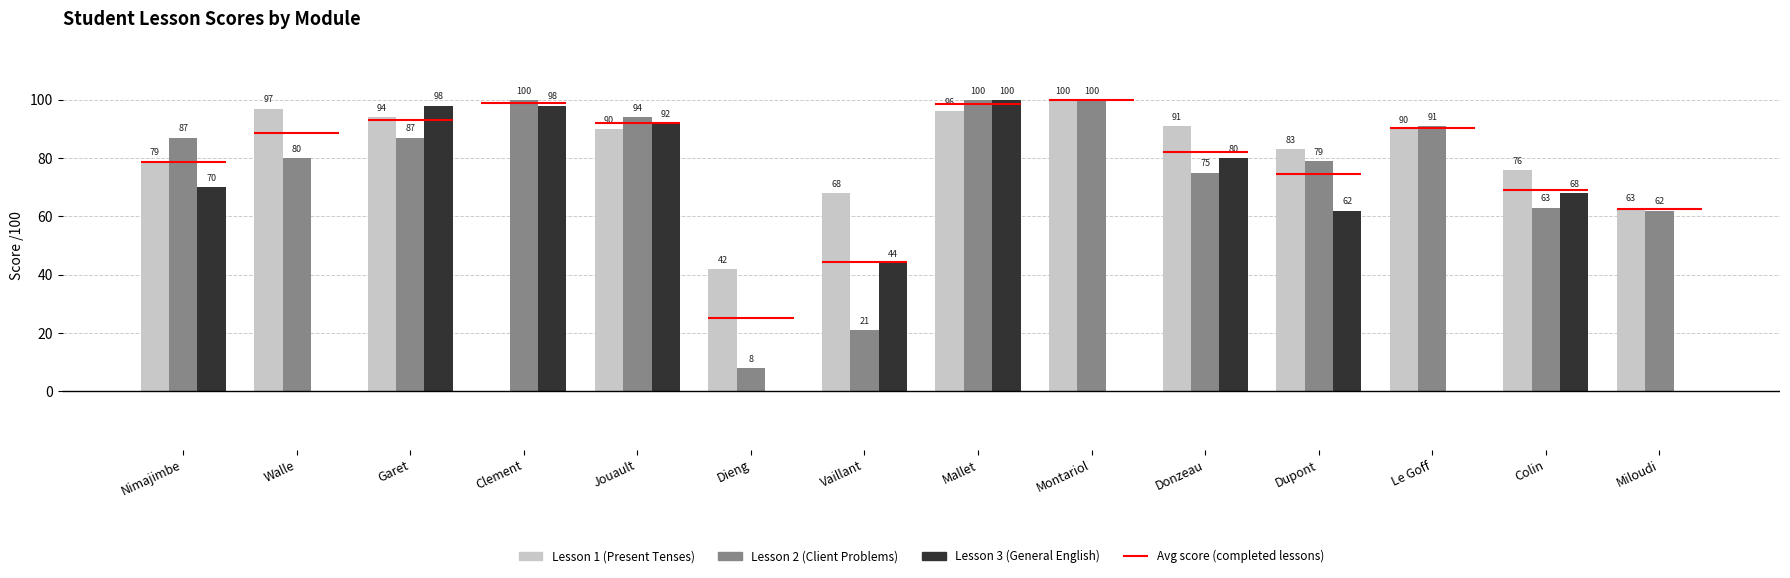

How many categories are shown in the chart?

14